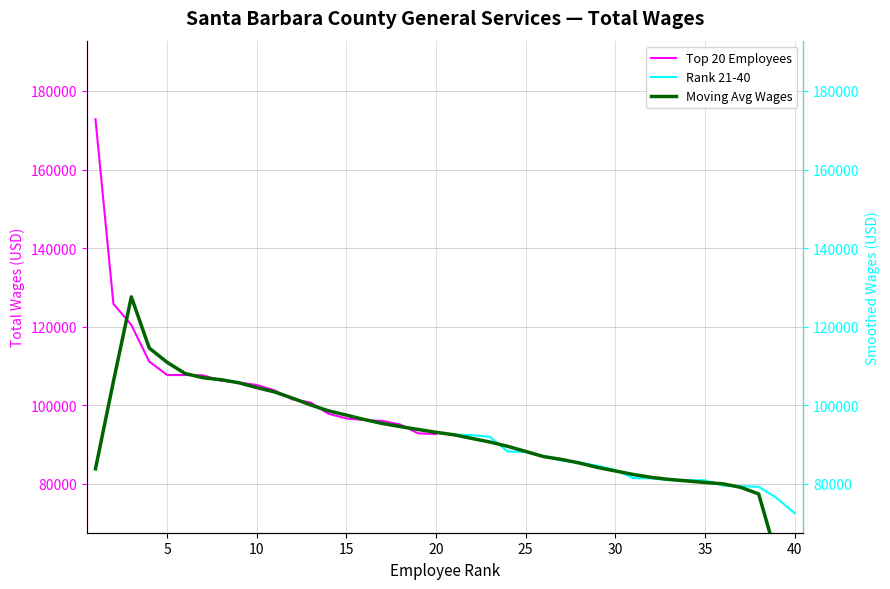

What is the maximum value for Top 20 Employees?

172801